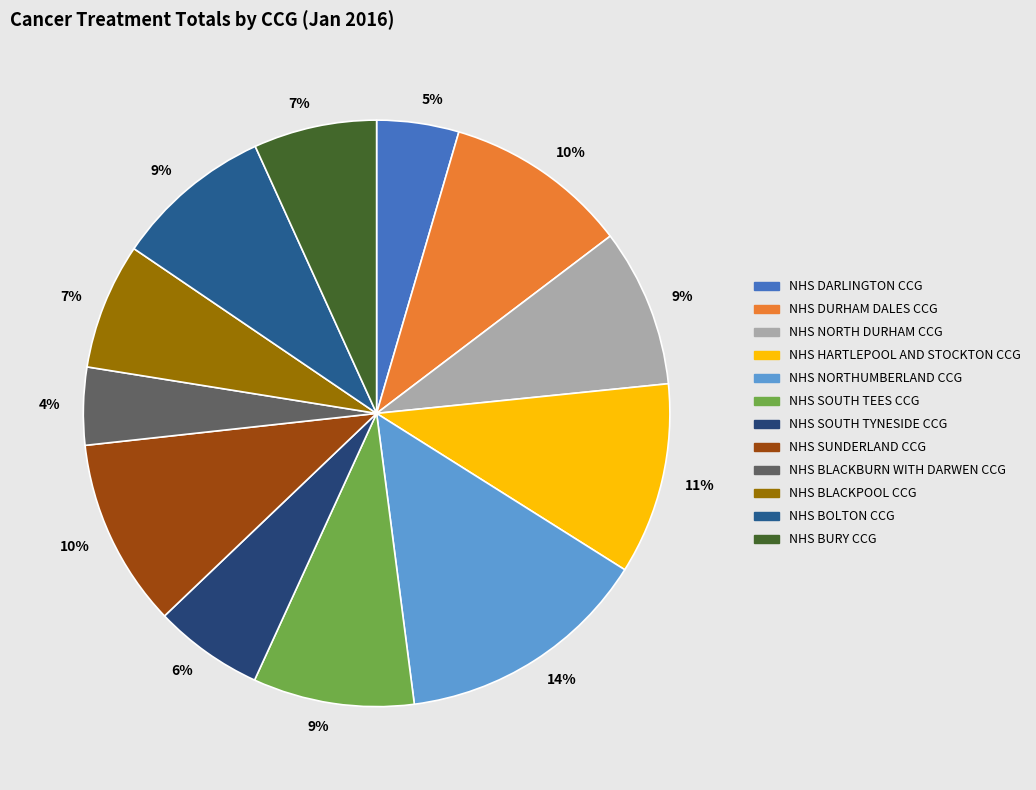

How many segments does this pie chart have?

12